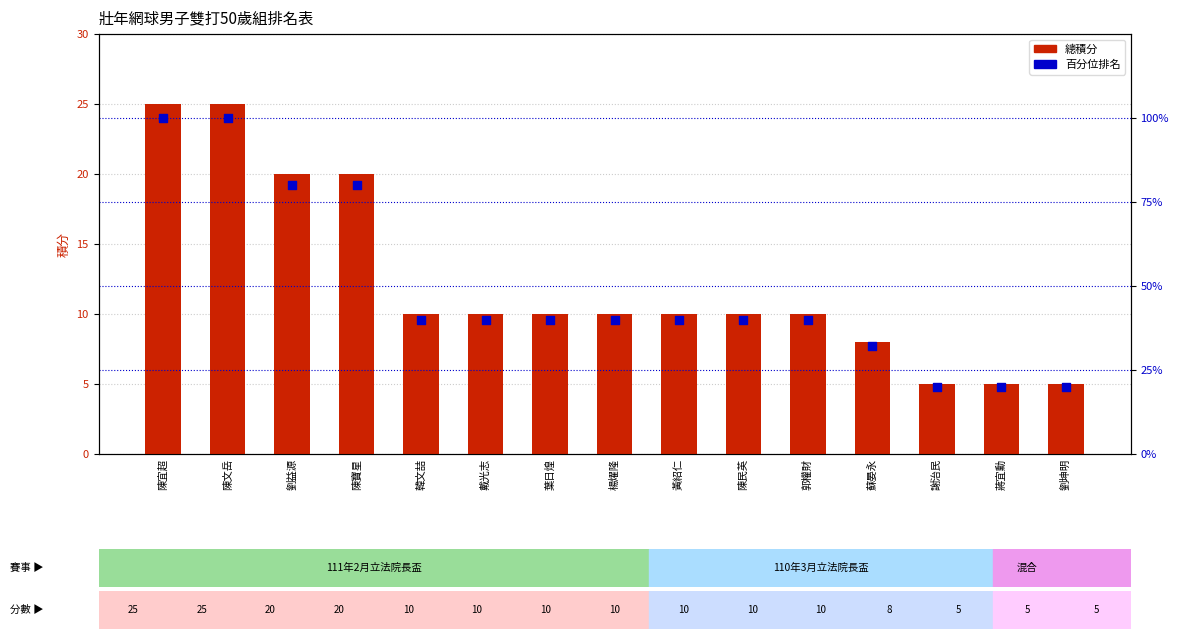

What are all the series names shown in the legend?

總積分, 百分位排名